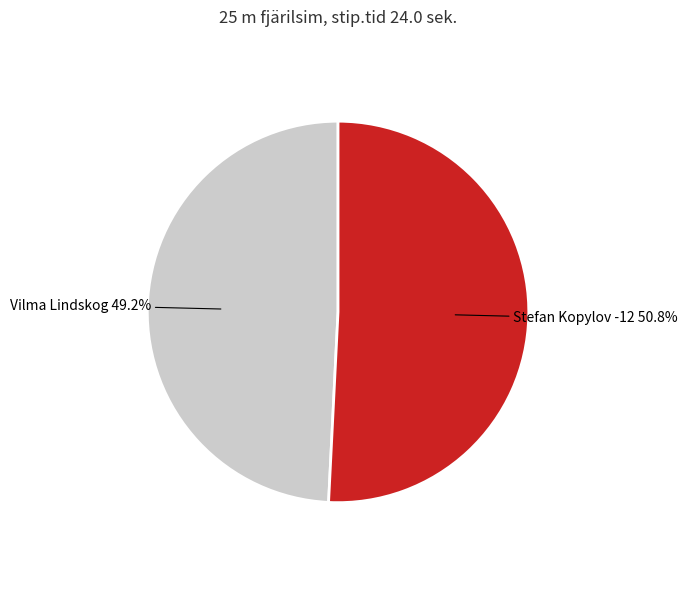

Between Vilma Lindskog and Stefan Kopylov -12, which is larger?

Stefan Kopylov -12